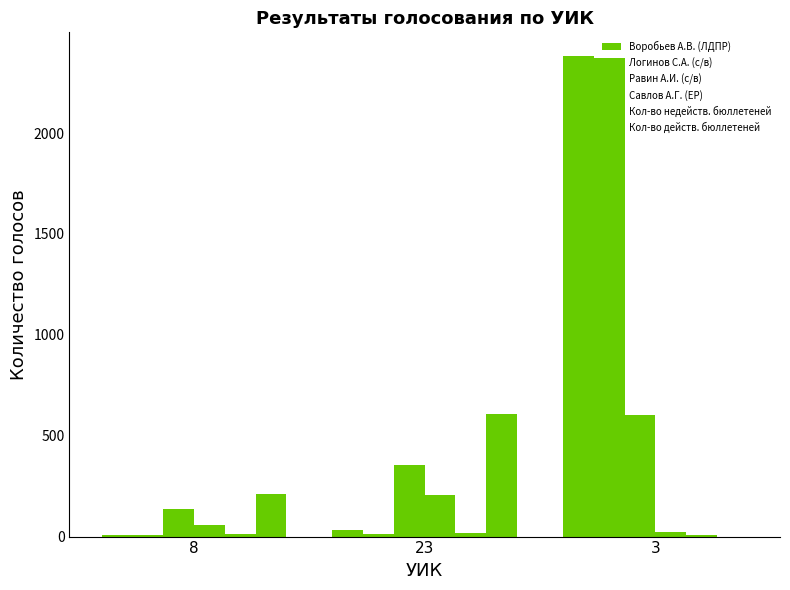

Reading left to right, transcribe all the data shown in this chart.

Воробьев А.В. (ЛДПР): 7	32	2380
Логинов С.А. (с/в): 9	15	2371
Равин А.И. (с/в): 138	355	601
Савлов А.Г. (ЕР): 56	204	21
Кол-во недейств. бюллетеней: 13	18	7
Кол-во действ. бюллетеней: 210	606	0